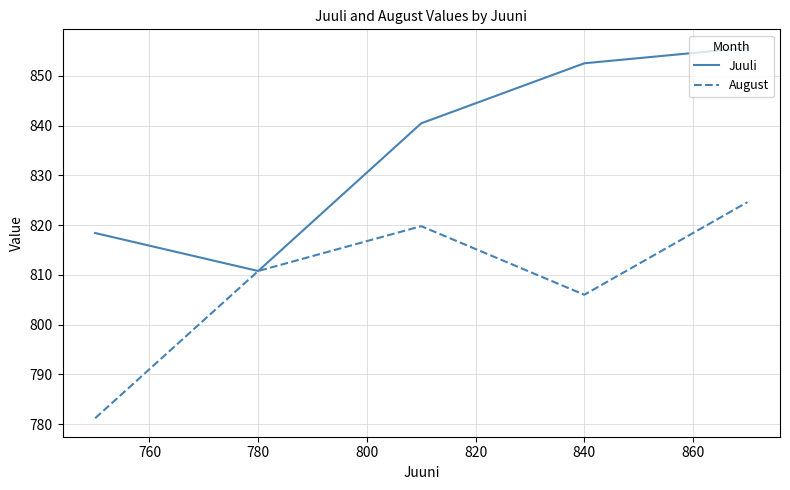

What is the difference between the maximum and minimum values in the August series?

43.4